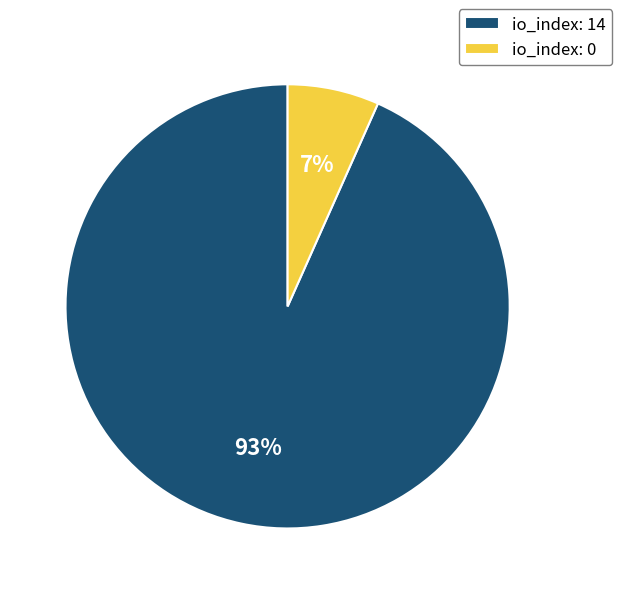

Does any single category account for the majority?

Yes